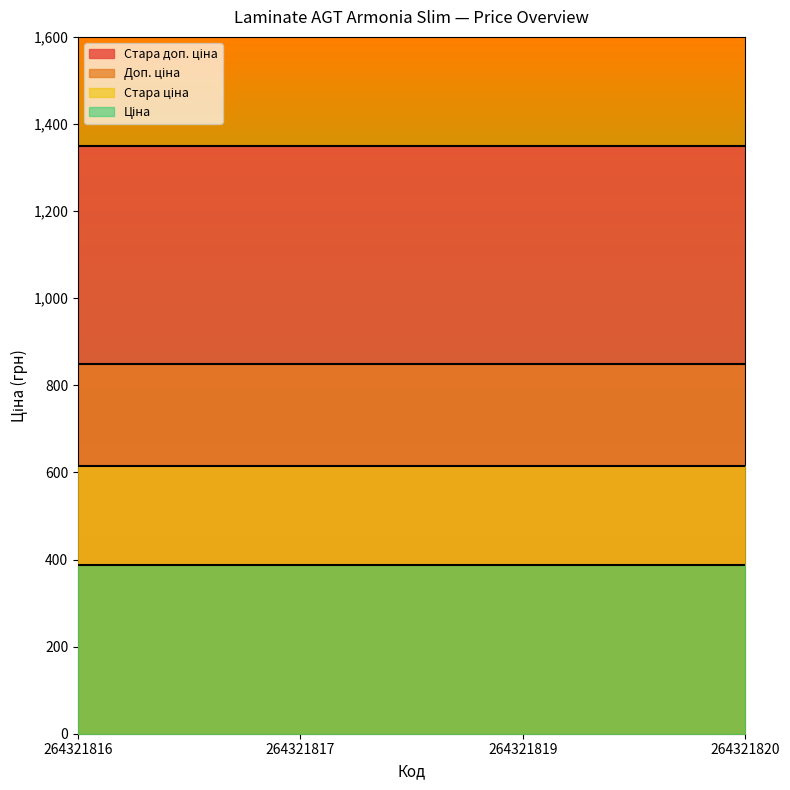

Rank the series by their average value, from lowest to highest.

Ціна, Стара ціна, Доп. ціна, Стара доп. ціна